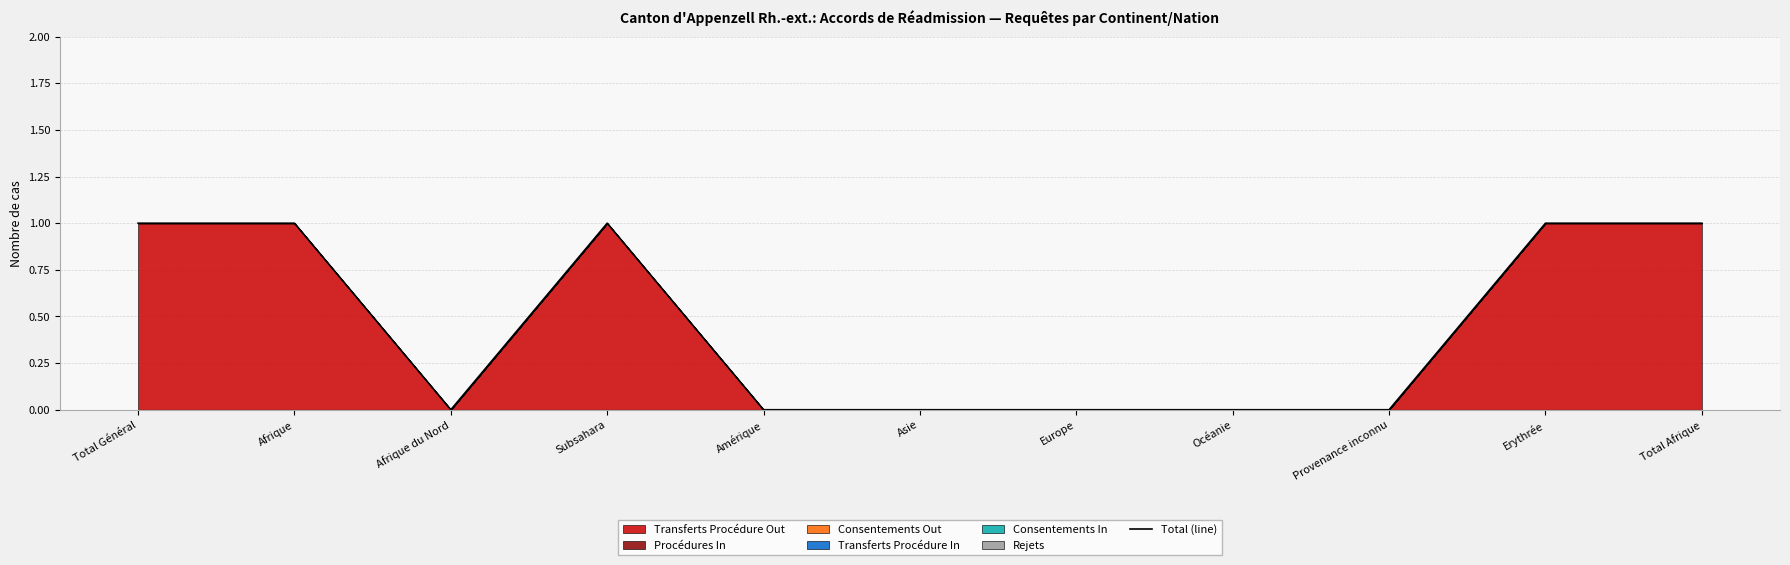

Reading left to right, extract all data points from this chart.

Total Général=1	Afrique=1	Afrique du Nord=0	Subsahara=1	Amérique=0	Asie=0	Europe=0	Océanie=0	Provenance inconnu=0	Erythrée=1	Total Afrique=1